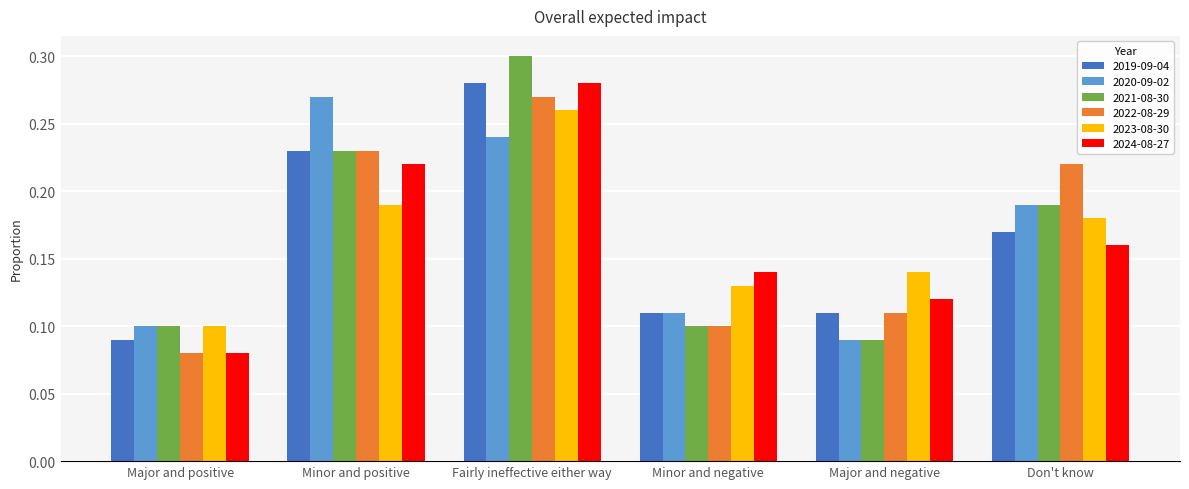

The value of 2023-08-30 at Minor and positive is 0.3. True or false?

False